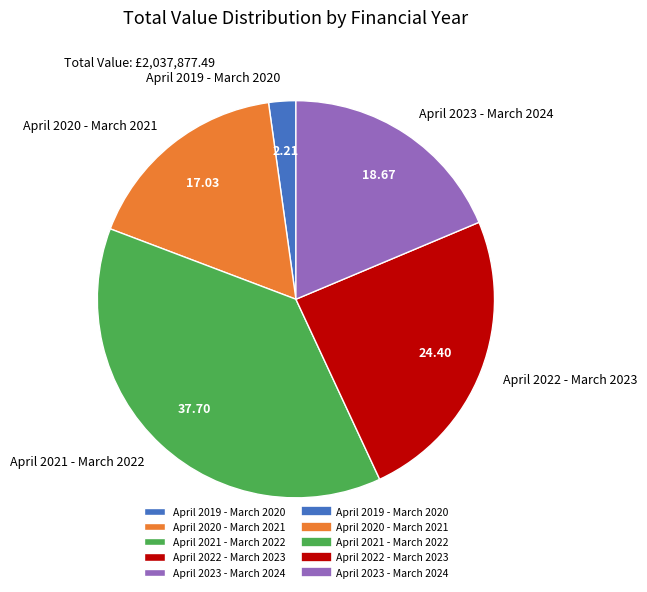

The April 2023 - March 2024 slice represents 5% of the pie. True or false?

False